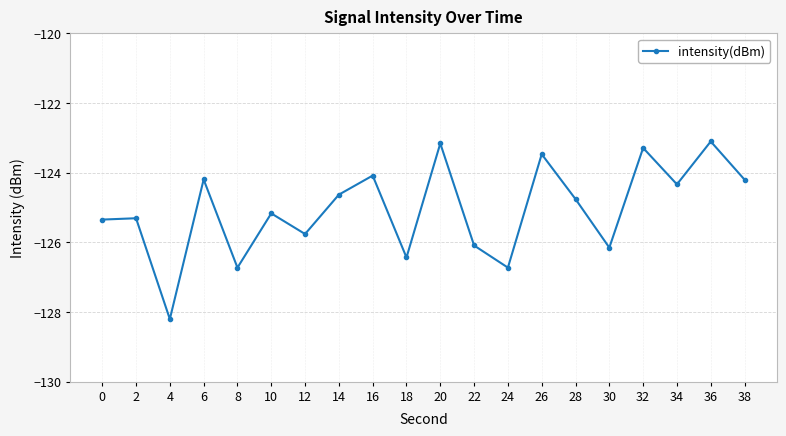

Does the chart display data point markers on the line(s)?

Yes